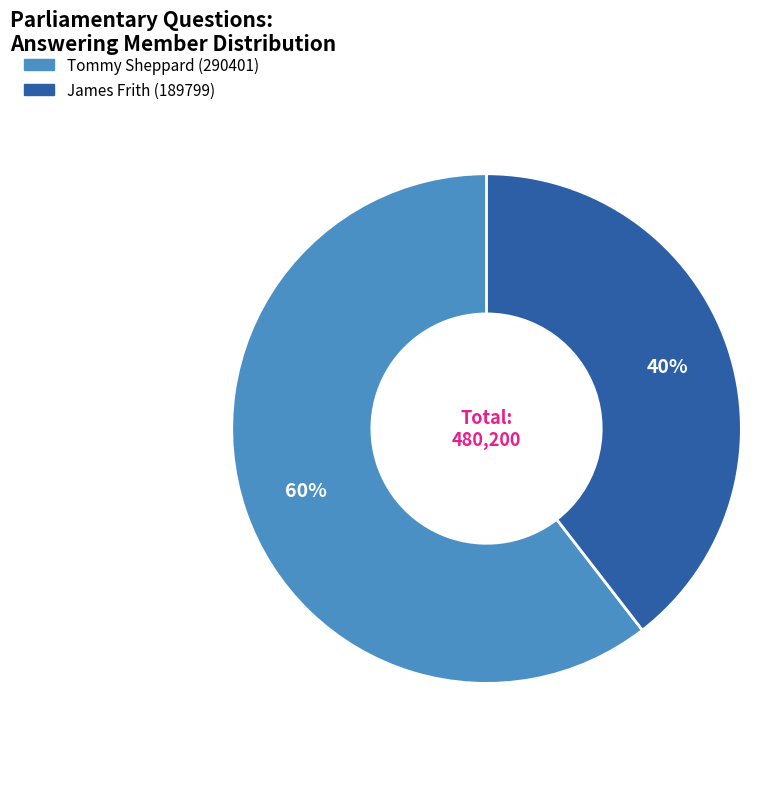

Which category has the biggest portion of the pie?

Tommy Sheppard (290401)